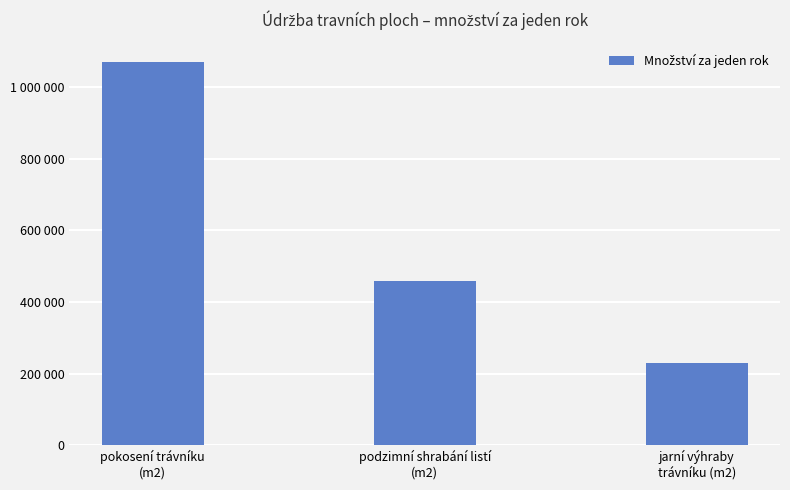

Where does the data first go above 459742?

pokosení trávníku
(m2)